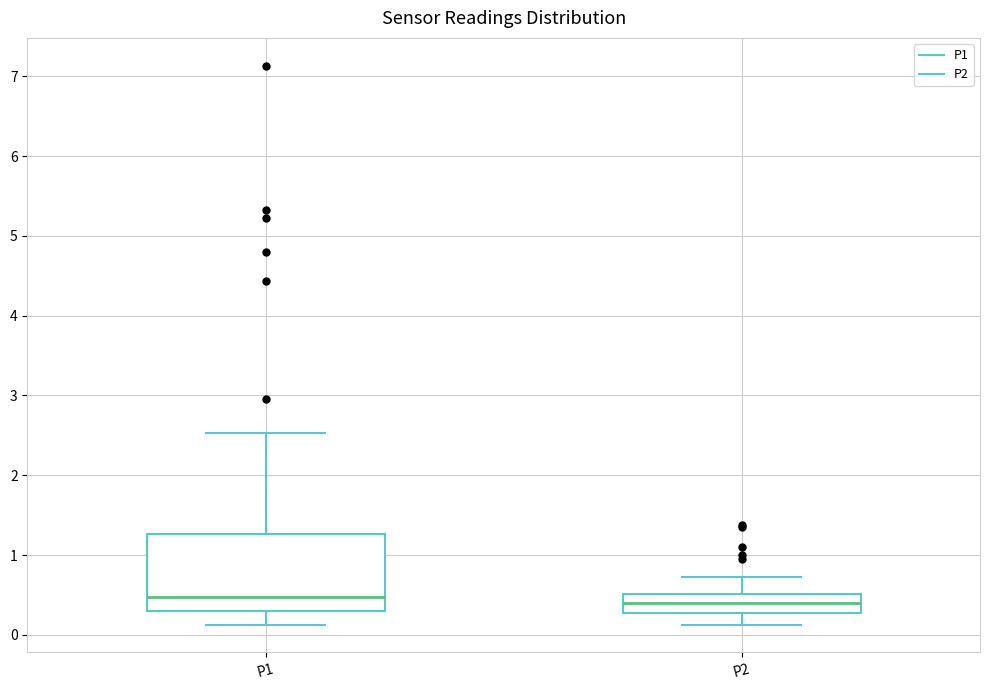

Where does the median line of the box for P1 sit on the y-axis? The values are not printed on the chart, so give them approximately, as read against the axis.

0.5